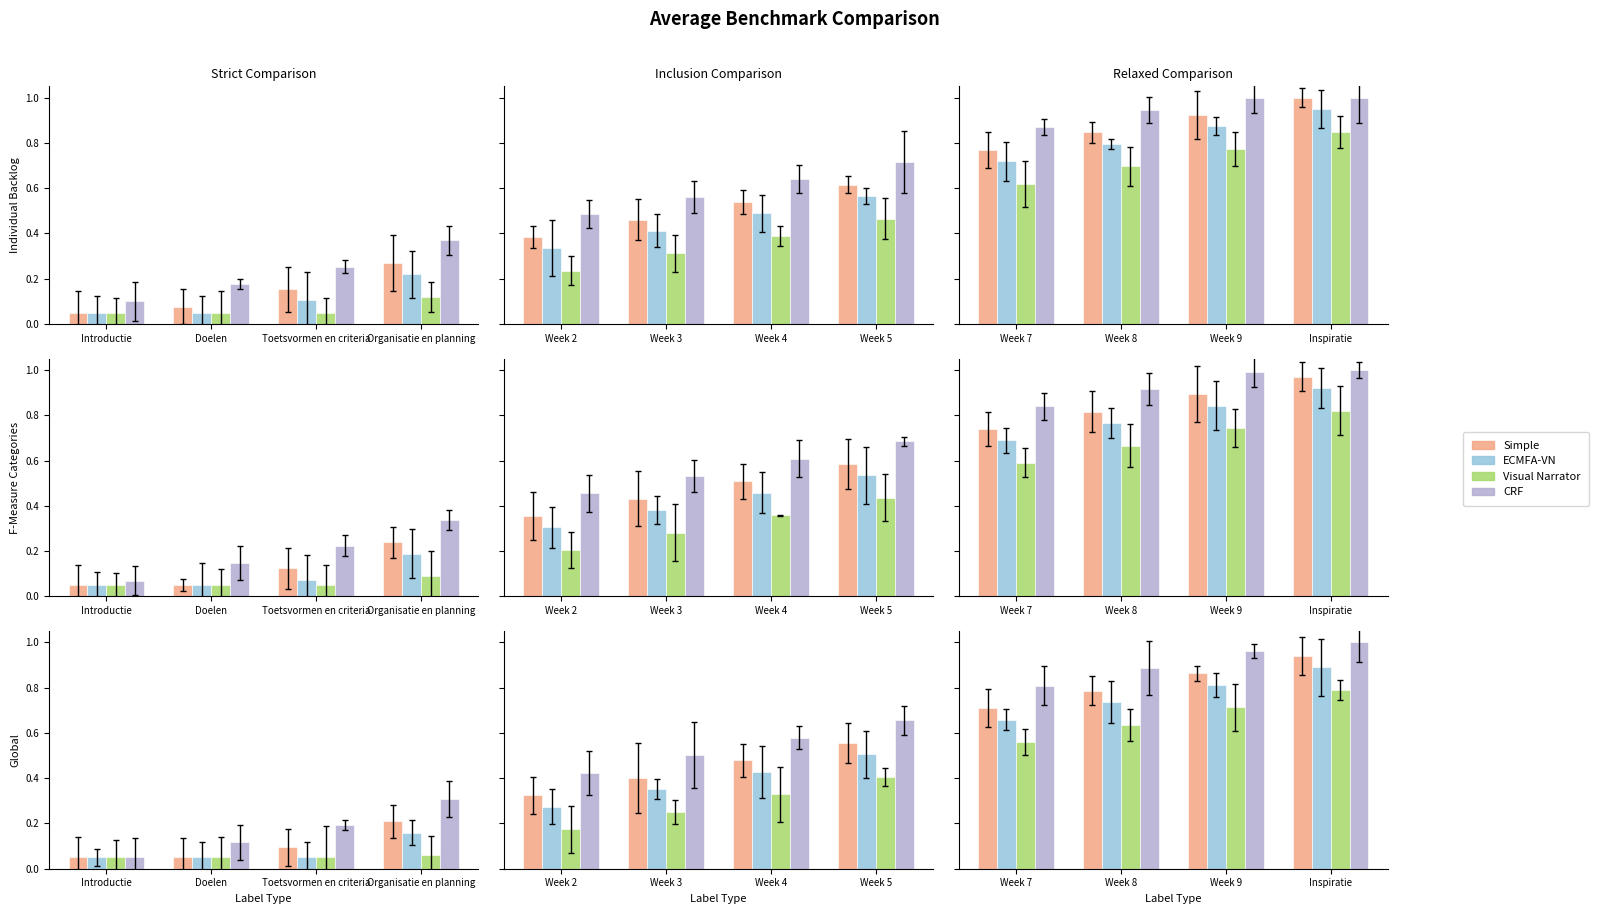

Rank the series by their average value, from highest to lowest.

CRF, Simple, ECMFA-VN, Visual Narrator